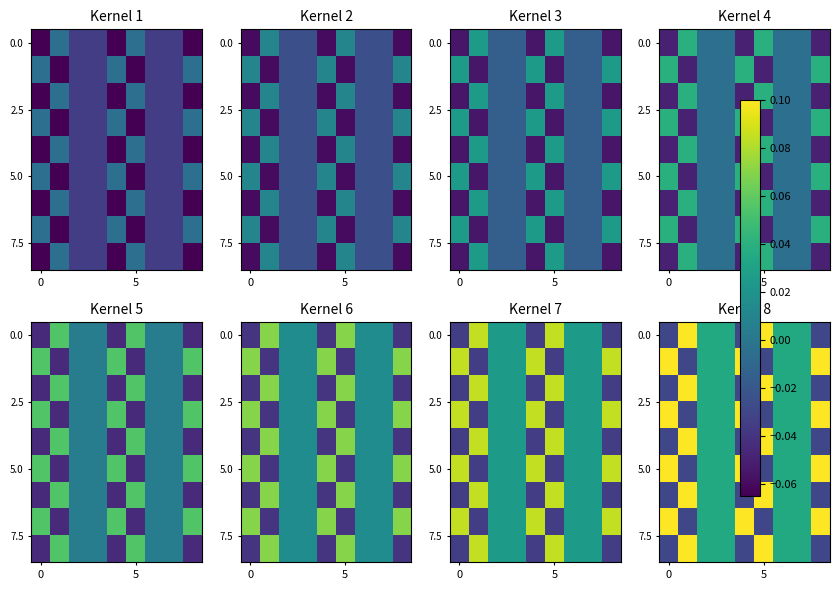

At which category is the sum across all series the highest?

5